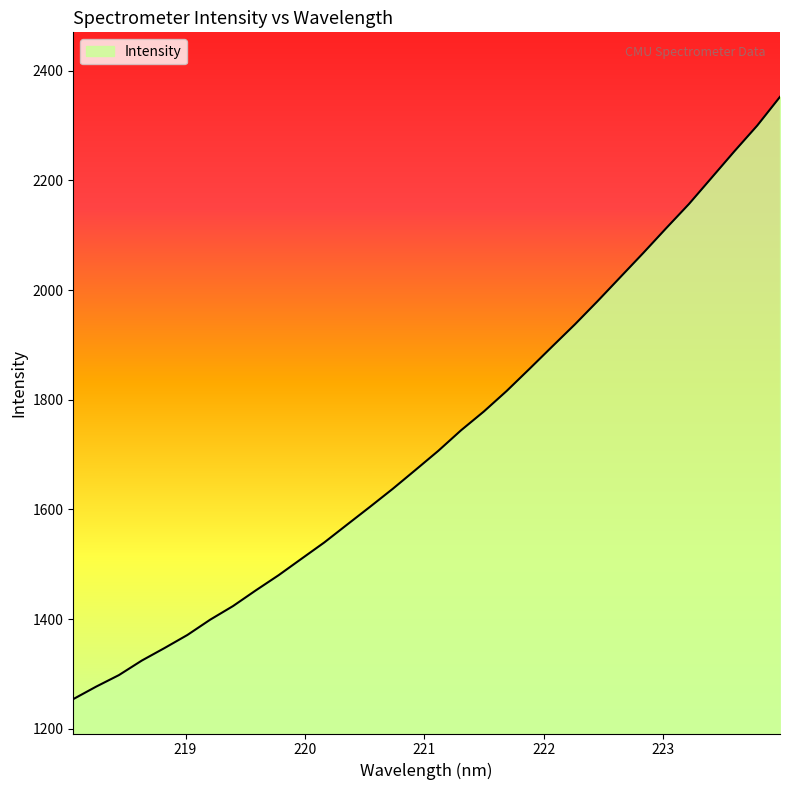

What is the difference between the maximum and minimum values?

1097.9